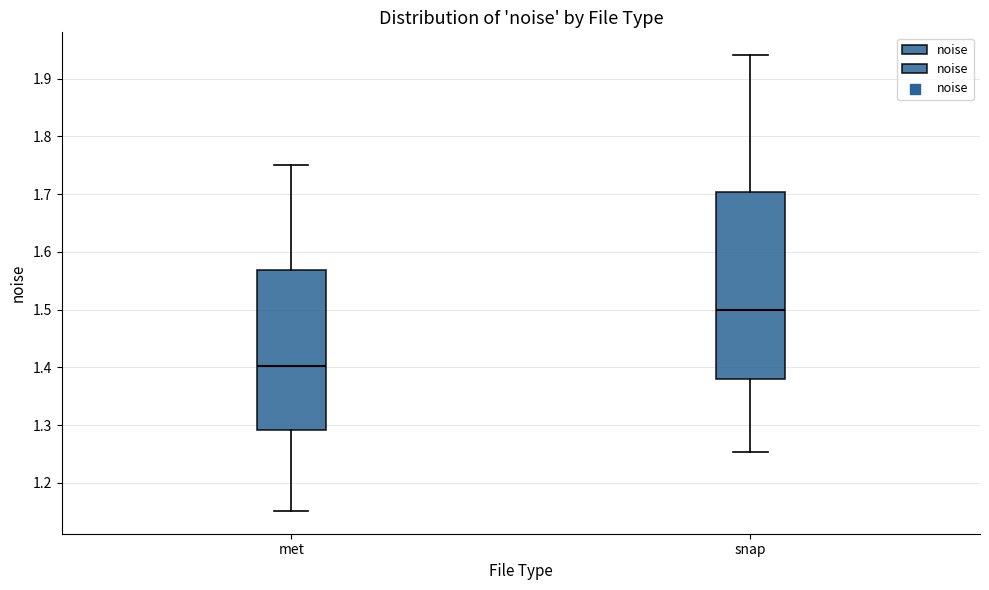

Where does the median line of the box for met sit on the y-axis? The values are not printed on the chart, so give them approximately, as read against the axis.

1.40